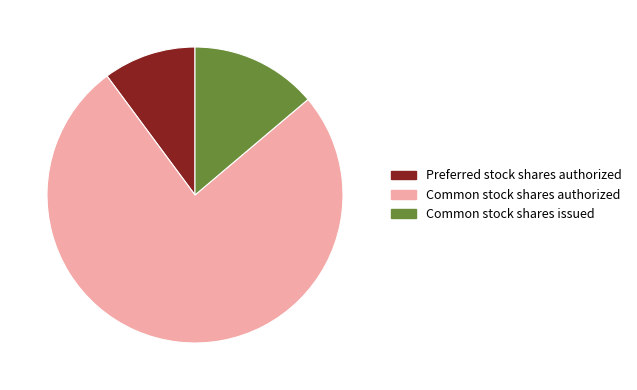

What is the largest slice in the pie chart?

Common stock shares authorized